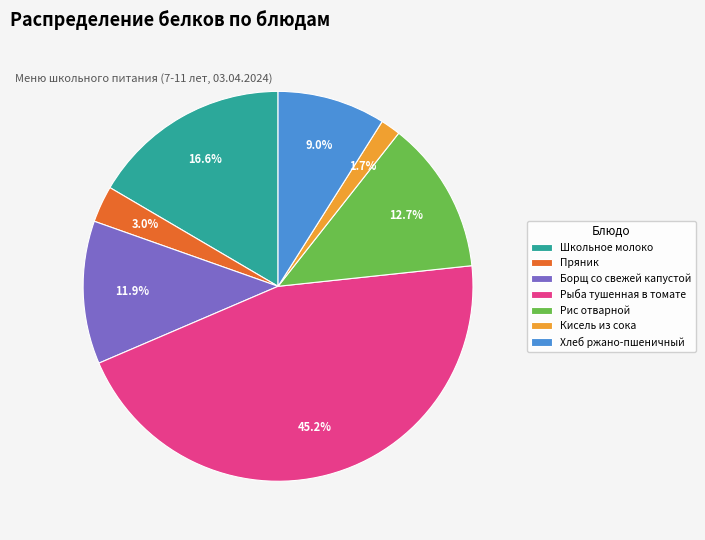

Does Хлеб ржано-пшеничный account for over 50% of the chart?

No